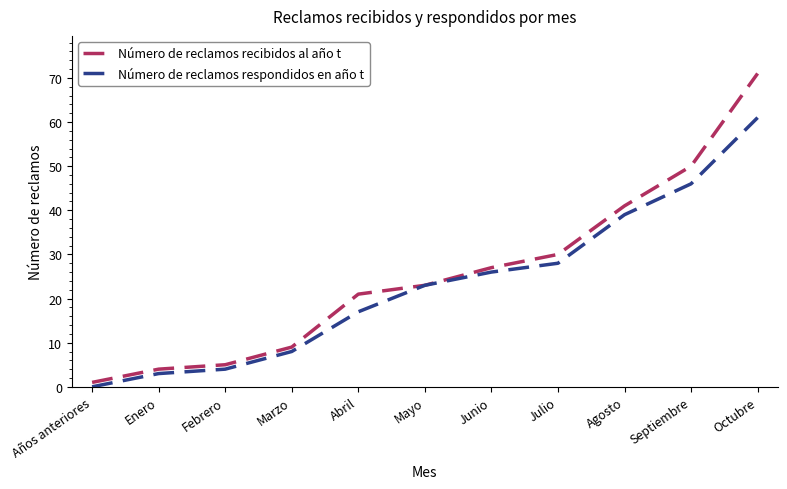

At which category is the sum across all series the highest?

Octubre